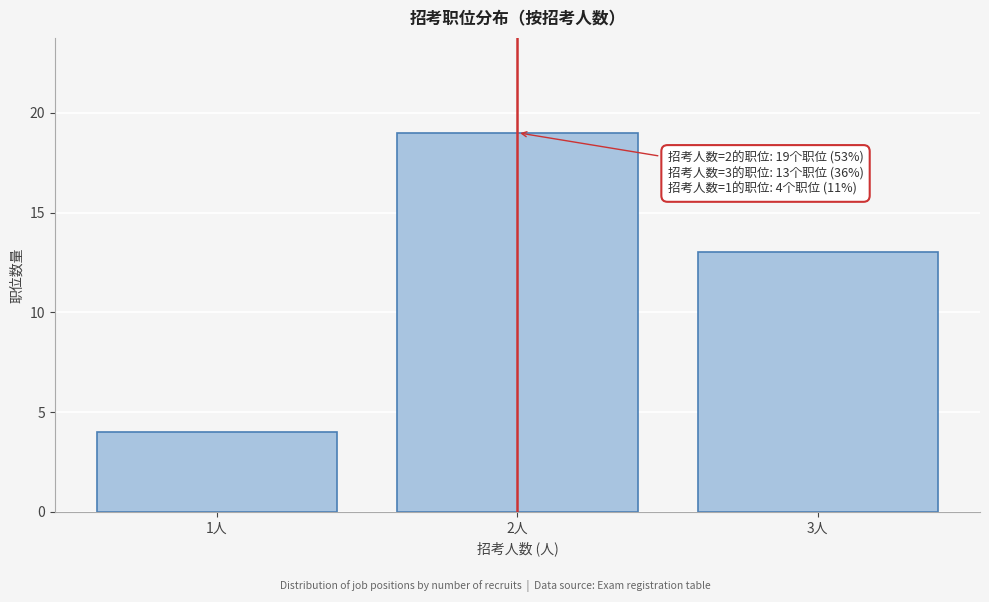

Reading left to right, what are all the values shown in this chart?

1人=4	2人=19	3人=13